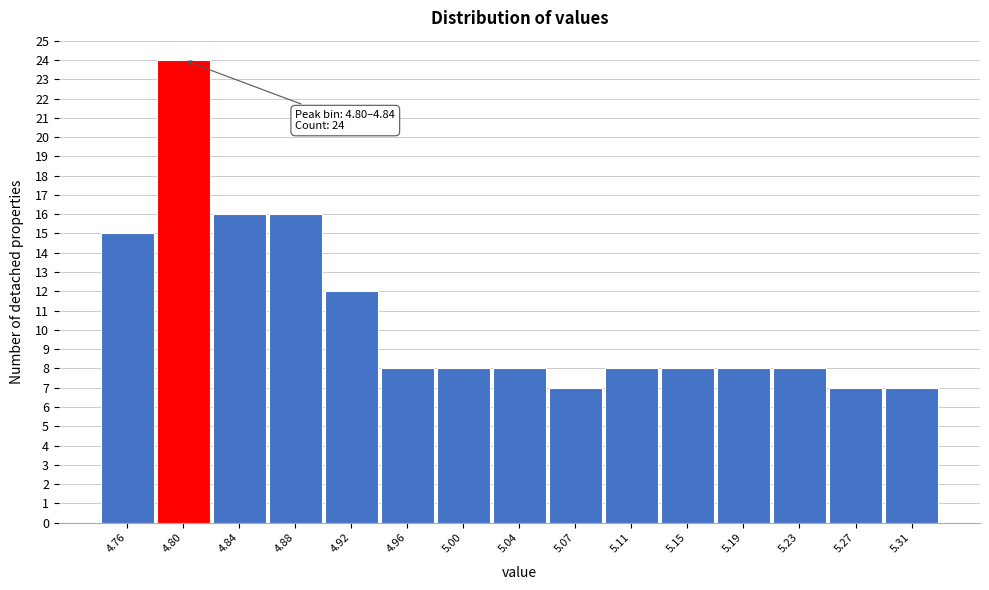

Reading left to right, list all the values displayed in this chart.

15	24	16	16	12	8	8	8	7	8	8	8	8	7	7